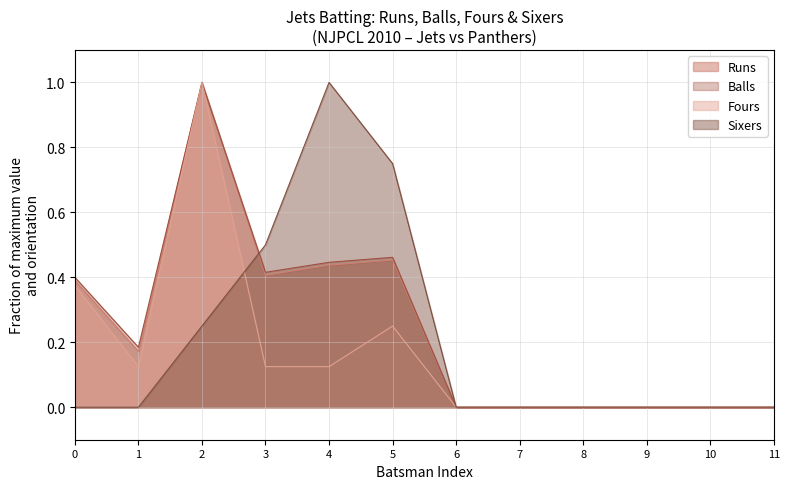

Is the value of Balls at 3 greater than the value of Sixers at 4?

No